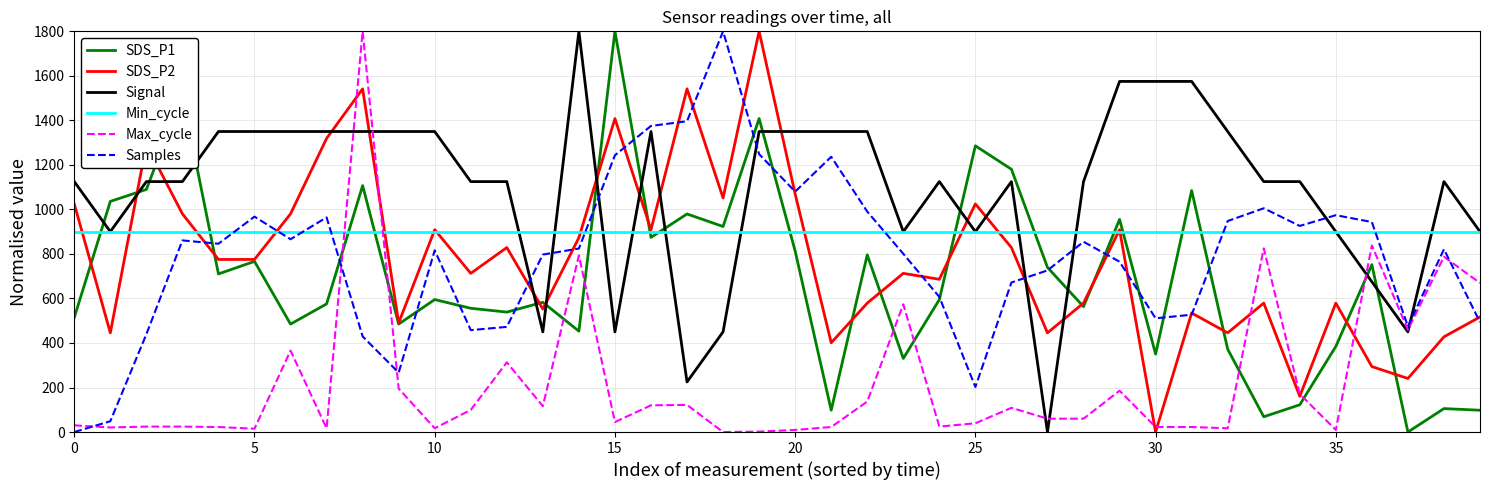

At how many categories does at least one series exceed 775?

40